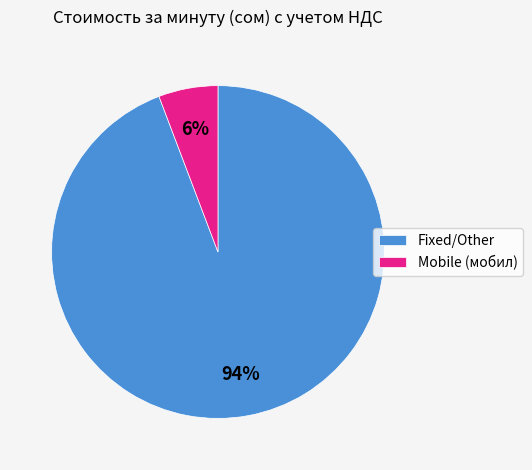

How many segments does this pie chart have?

2